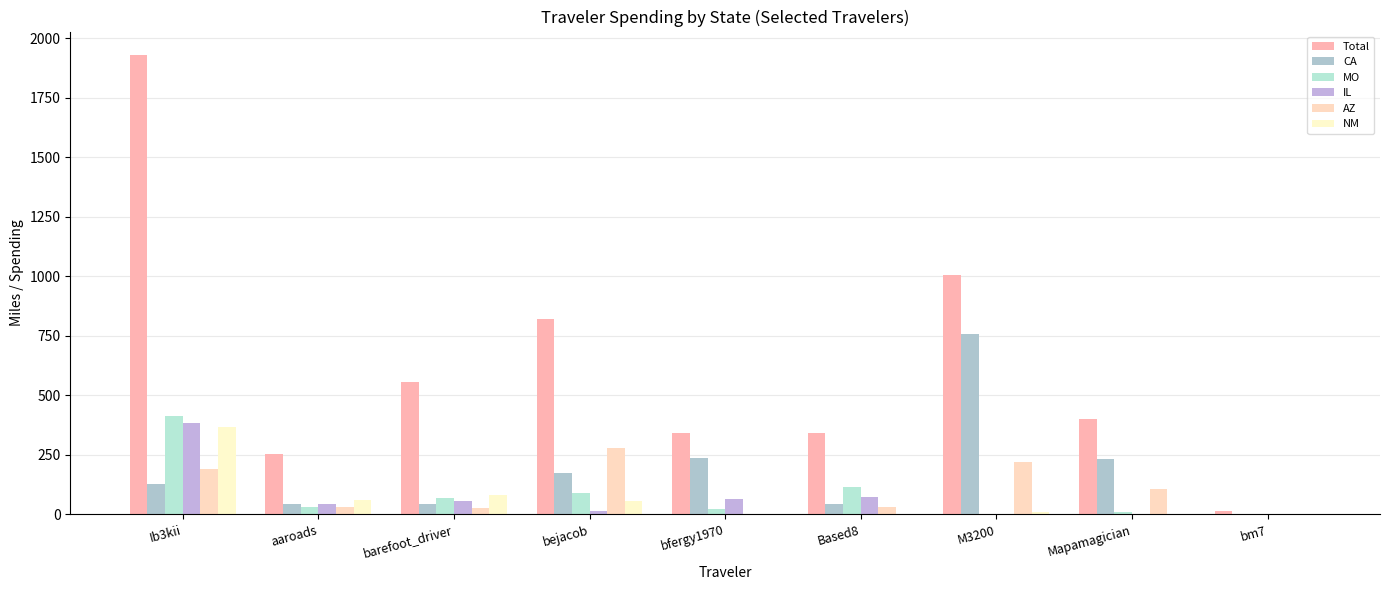

What is the label of the 5th bar from the left?

bfergy1970